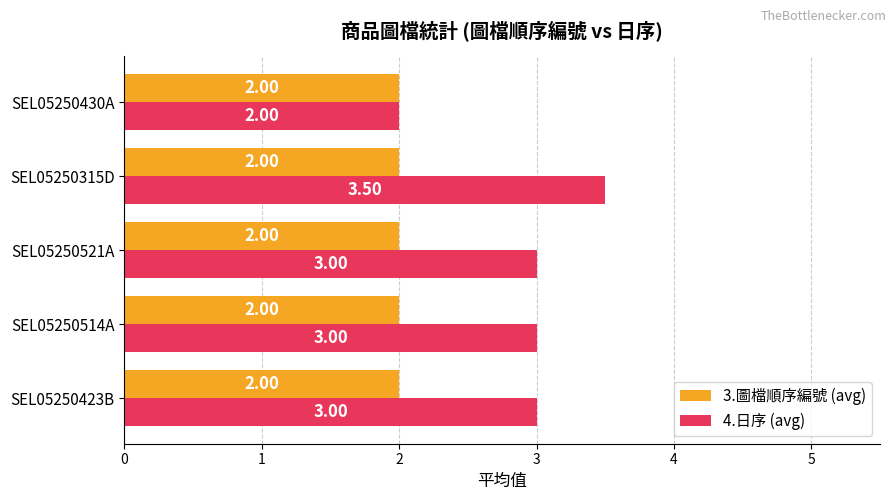

Which series changed the most between SEL05250423B and SEL05250315D?

4.日序 (avg)